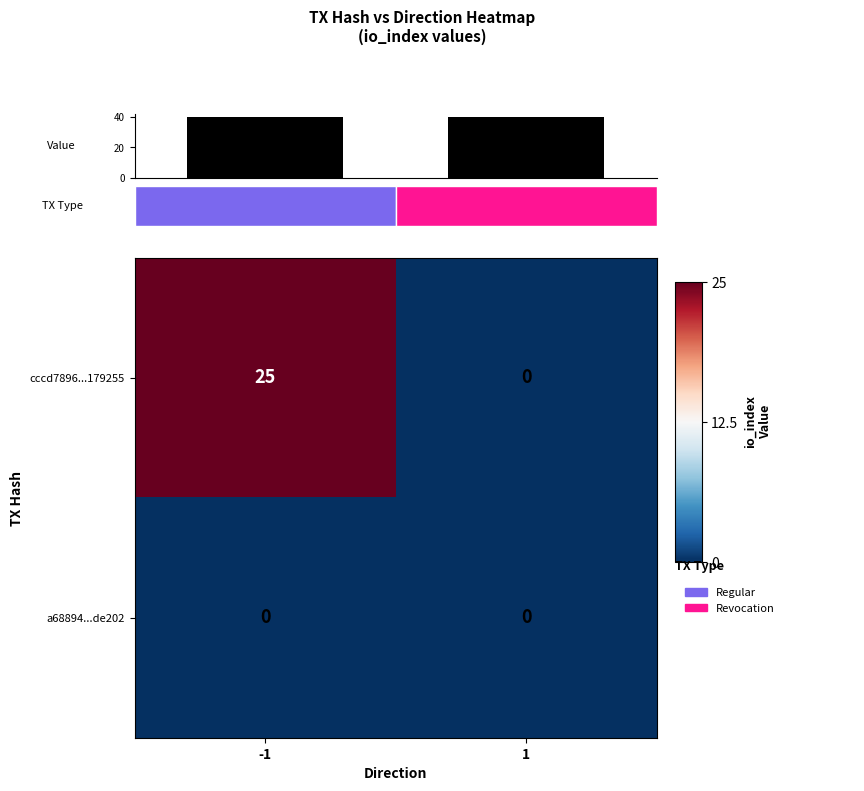

Between -1 and 1, which is larger?

-1